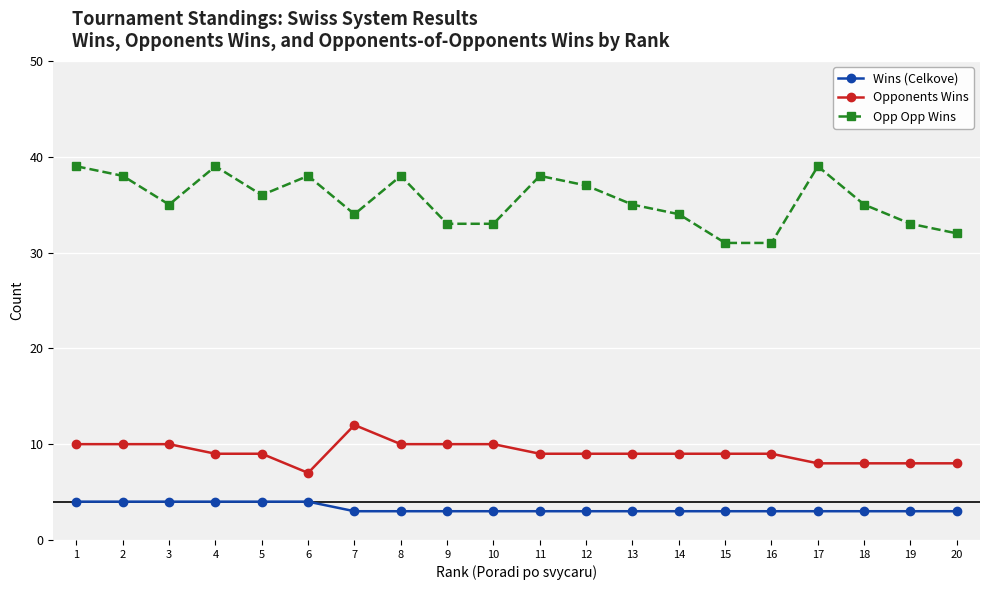

What is the sum of all Opp Opp Wins values?

708